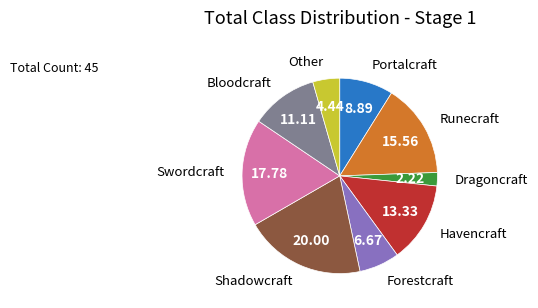

Do Portalcraft and Bloodcraft together represent more than half of the pie?

No